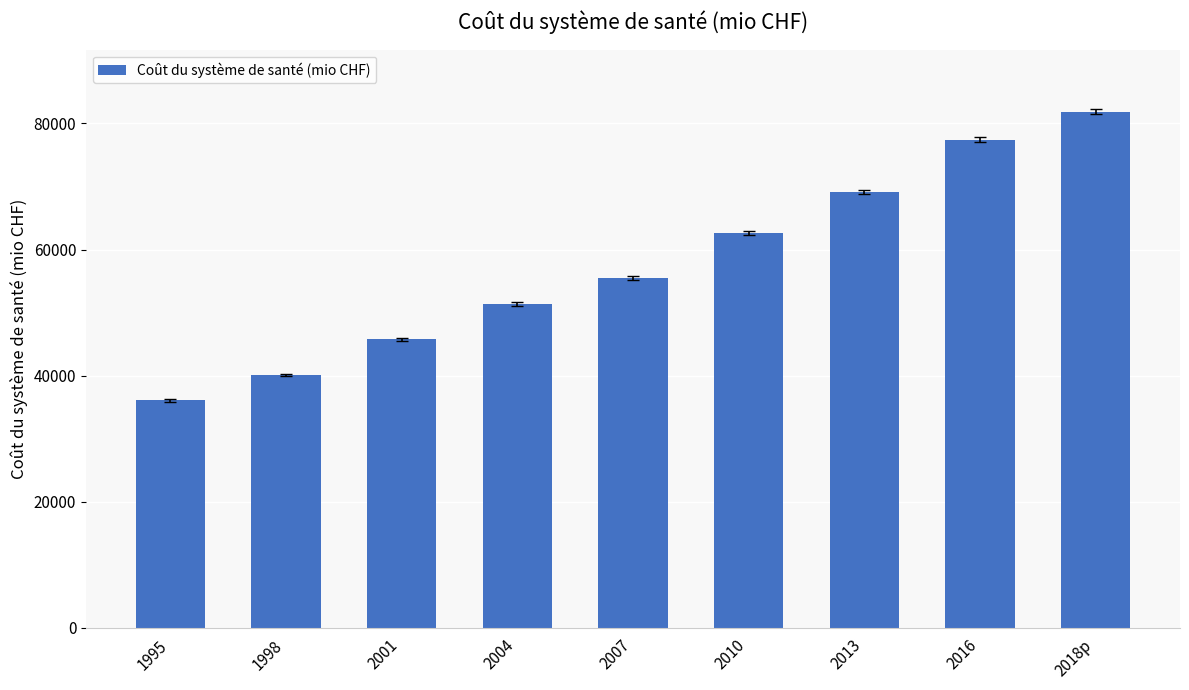

Is it true that the value at 2010 is 17697.0?

False